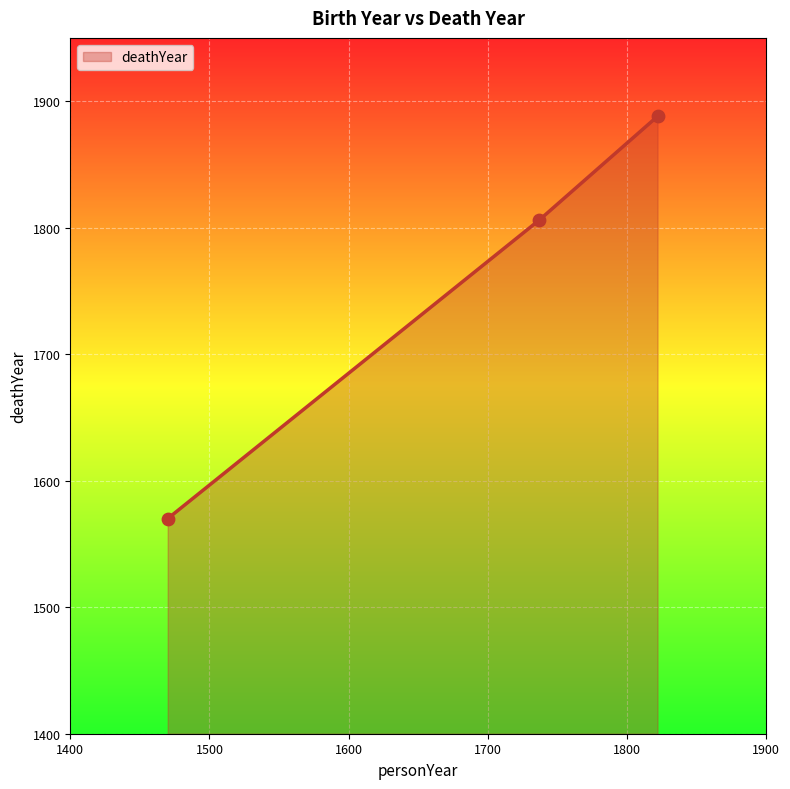

What is the difference between the maximum and minimum values?

318